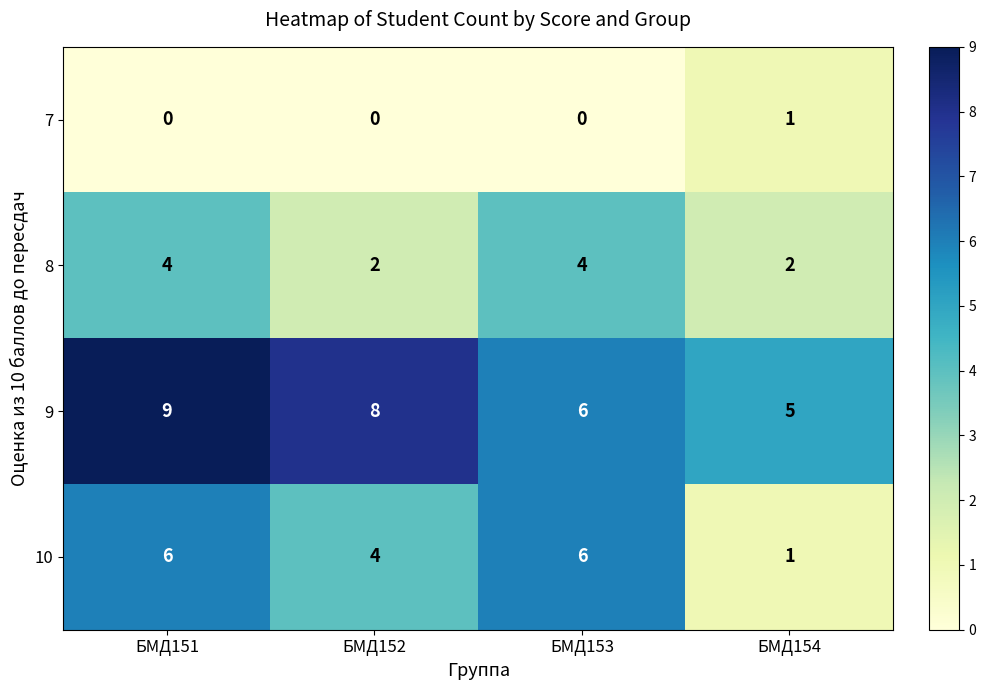

Is it true that 9 equals 5 at БМД154?

True